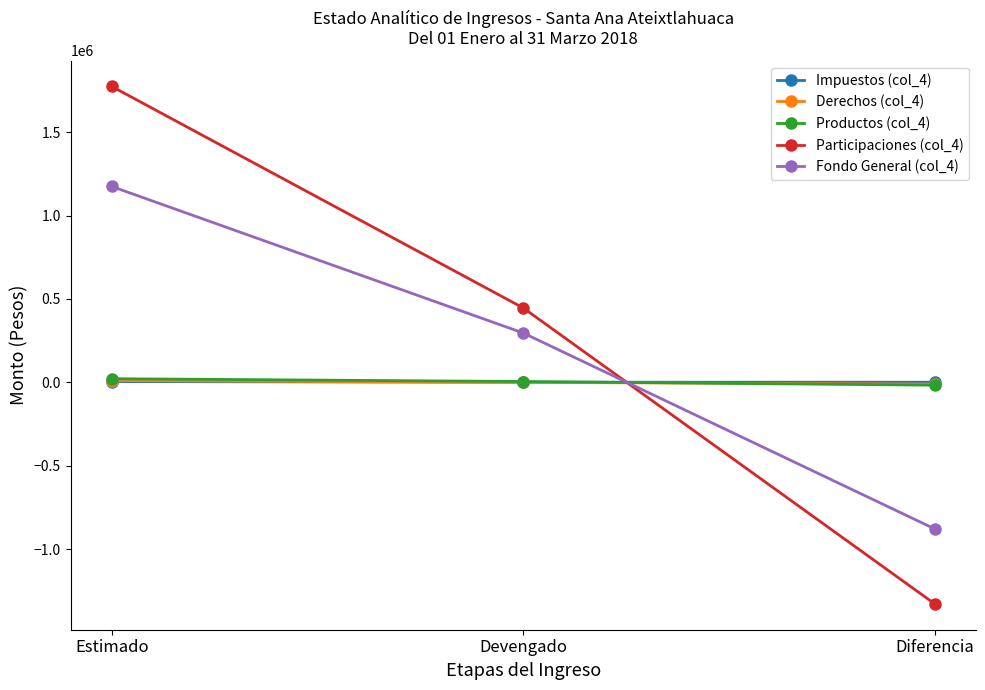

True or false: Participaciones (col_4) has a value of 710063.0 at Devengado.

False